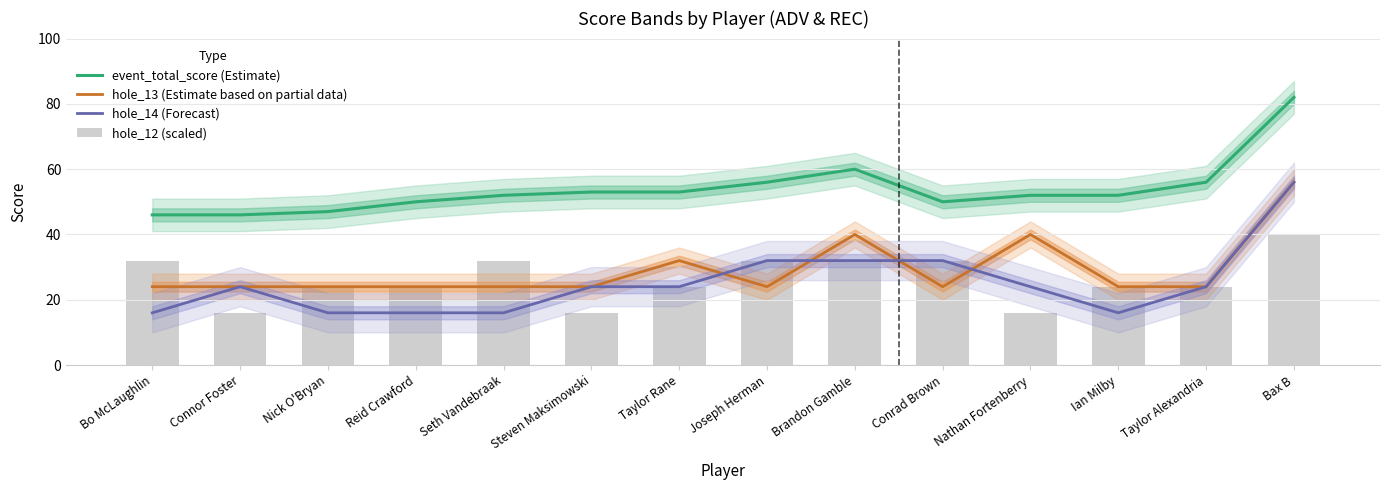

At how many categories does at least one series exceed 54?

4